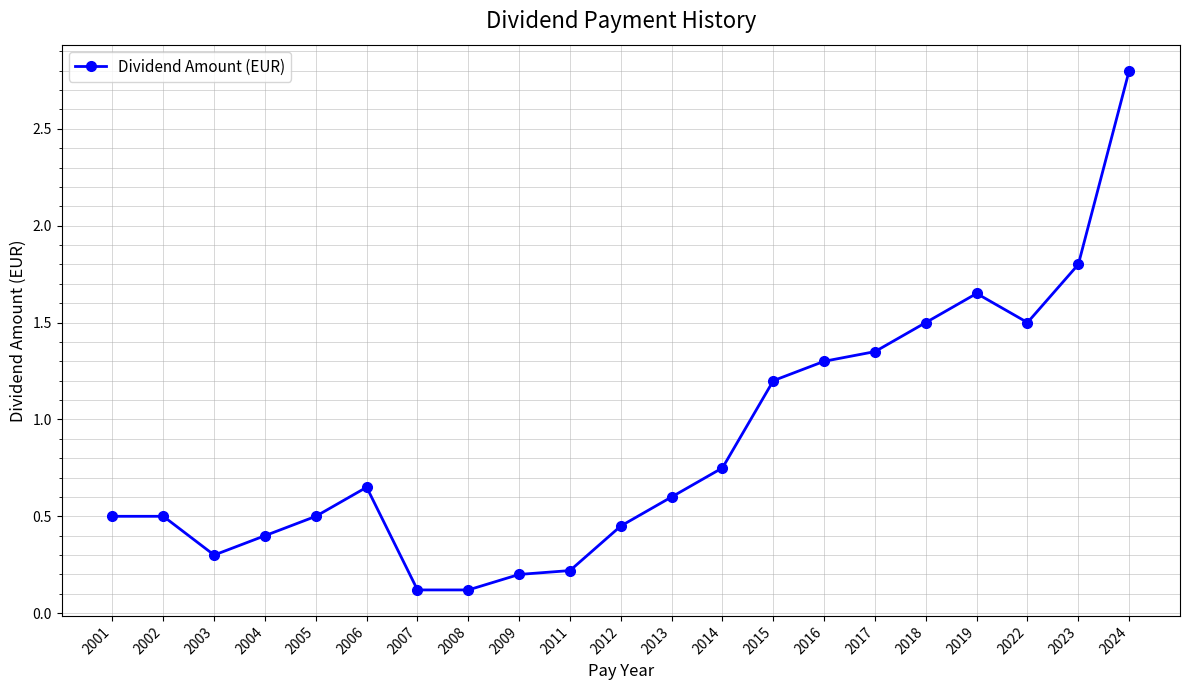

The chart shows a value of 1.8 at 2023. True or false?

True